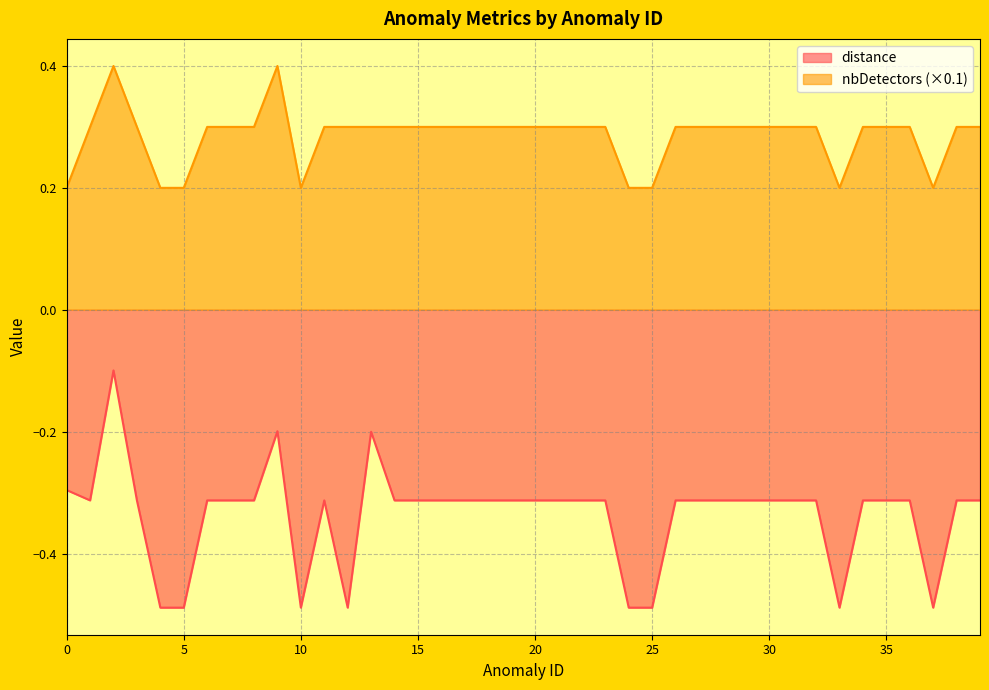

At which label does distance reach its peak?

2